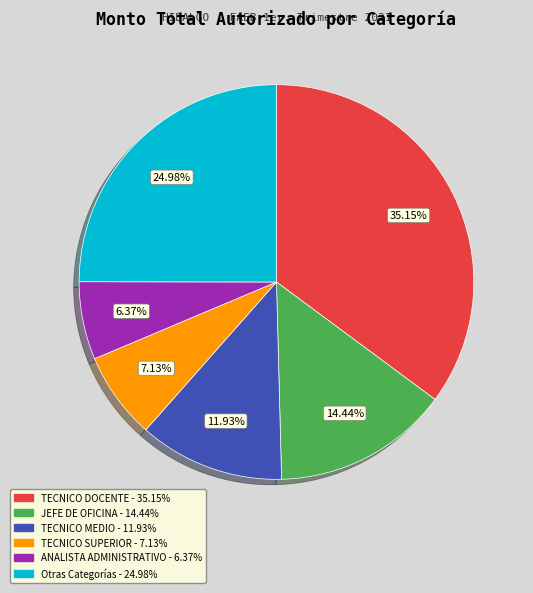

Count the number of slices in the pie.

6